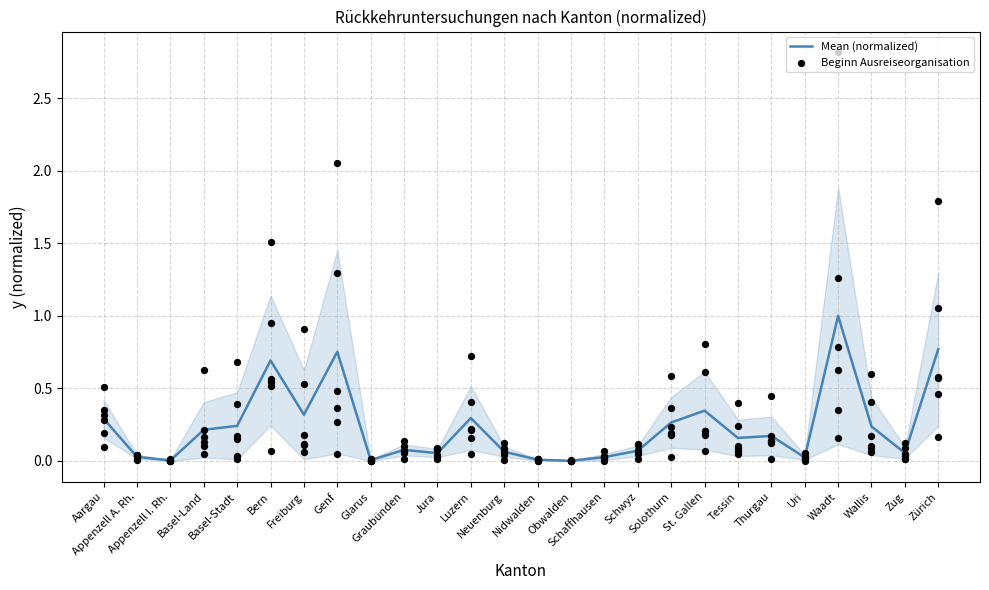

Which series contains the lowest Y value?

Mean (normalized)